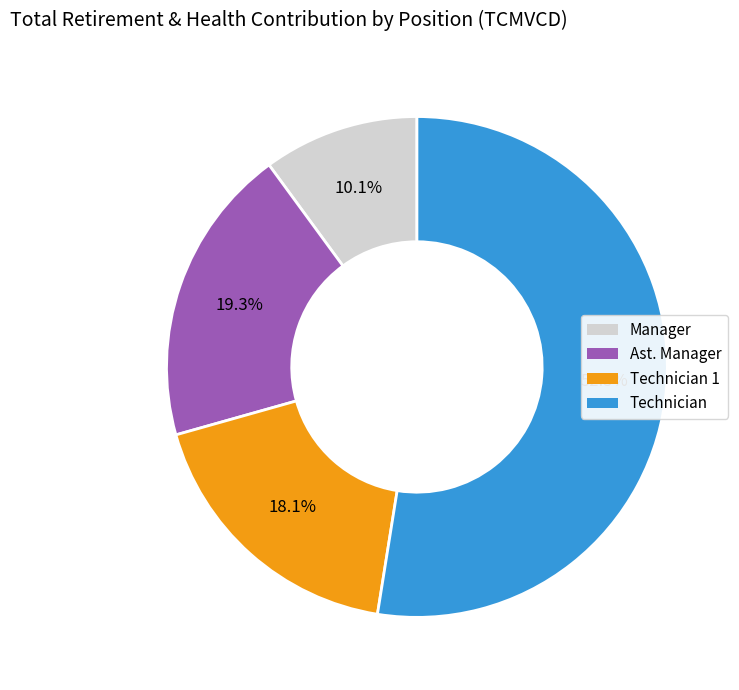

Does any single category account for the majority?

Yes